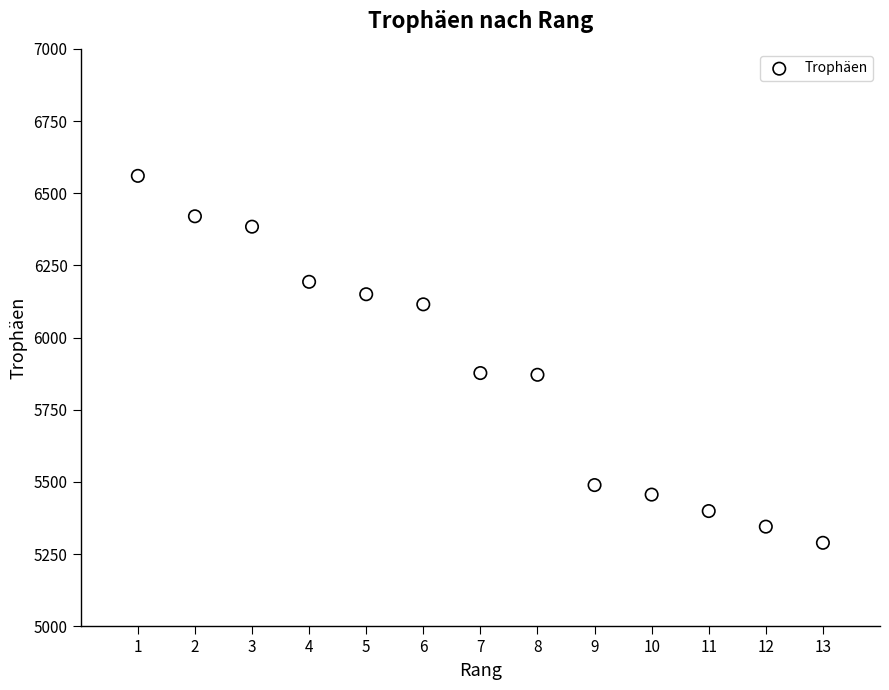

What is the range of Y values (max minus min)?

1271